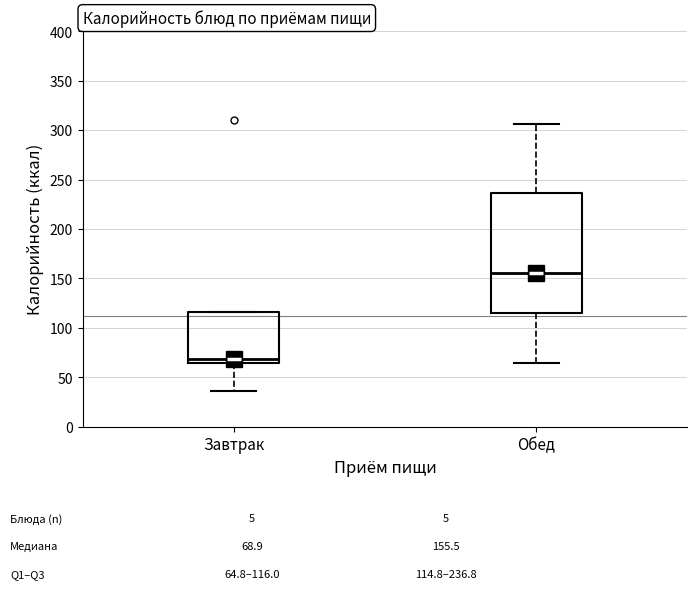

Comparing the boxes themselves (not the whiskers), which one is the tallest?

Обед